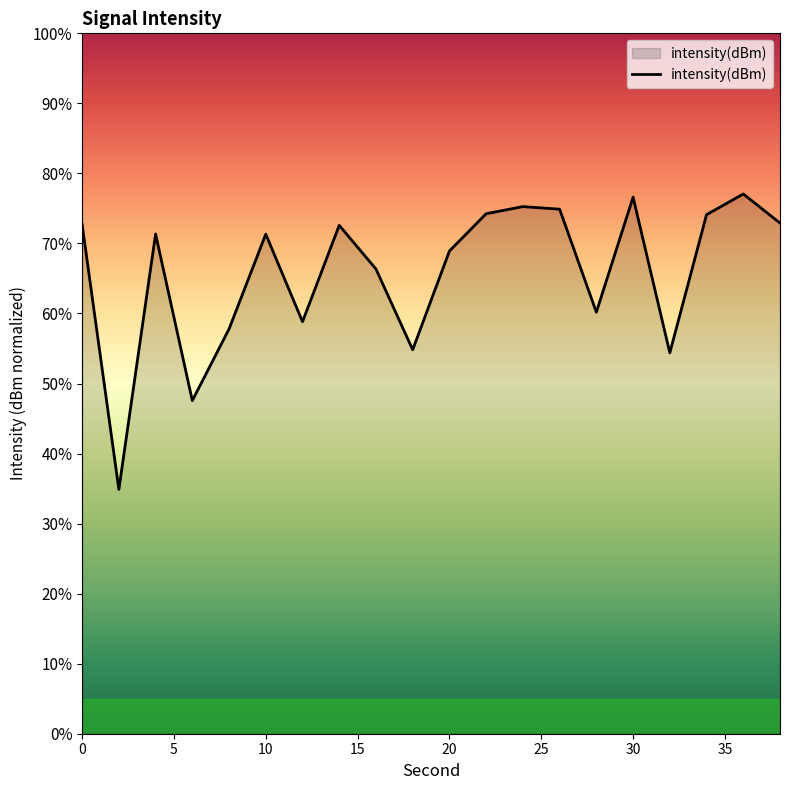

What is the greatest value displayed?

77.1